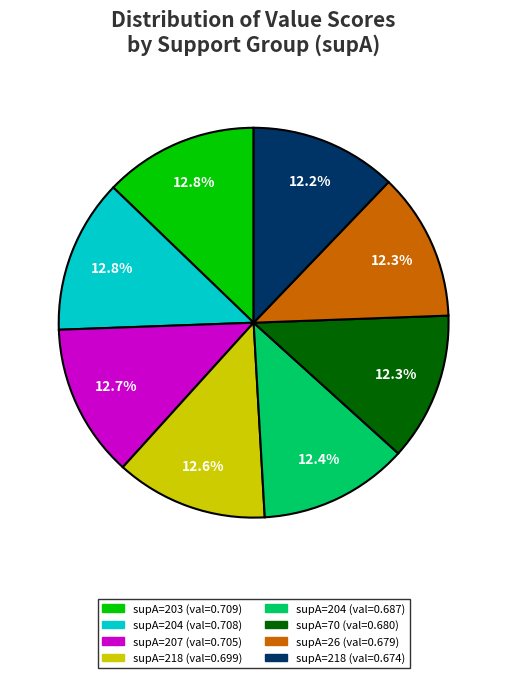

Does any single category account for the majority?

No